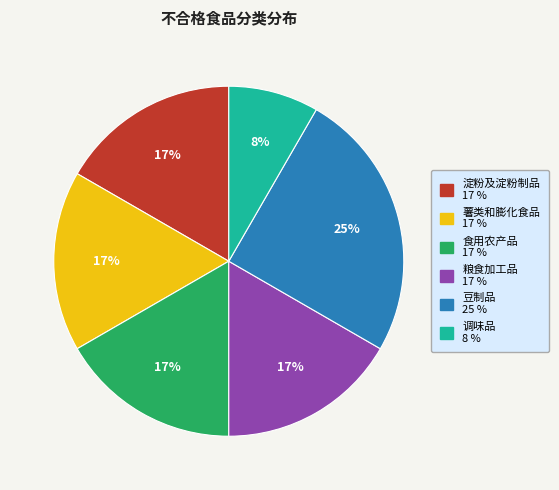

Between 调味品 and 薯类和膨化食品, which is larger?

薯类和膨化食品